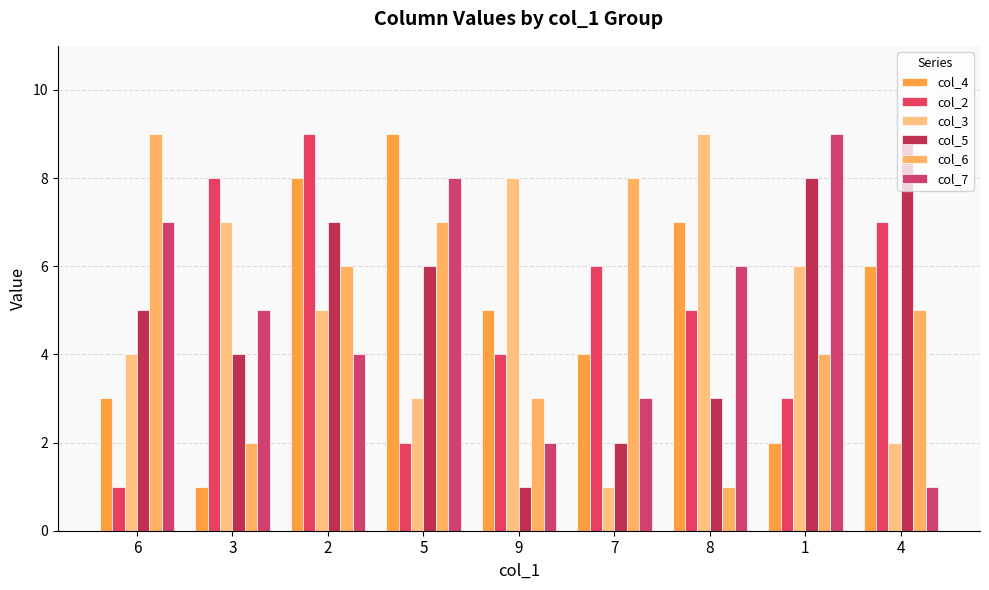

Are the bars horizontal?

No